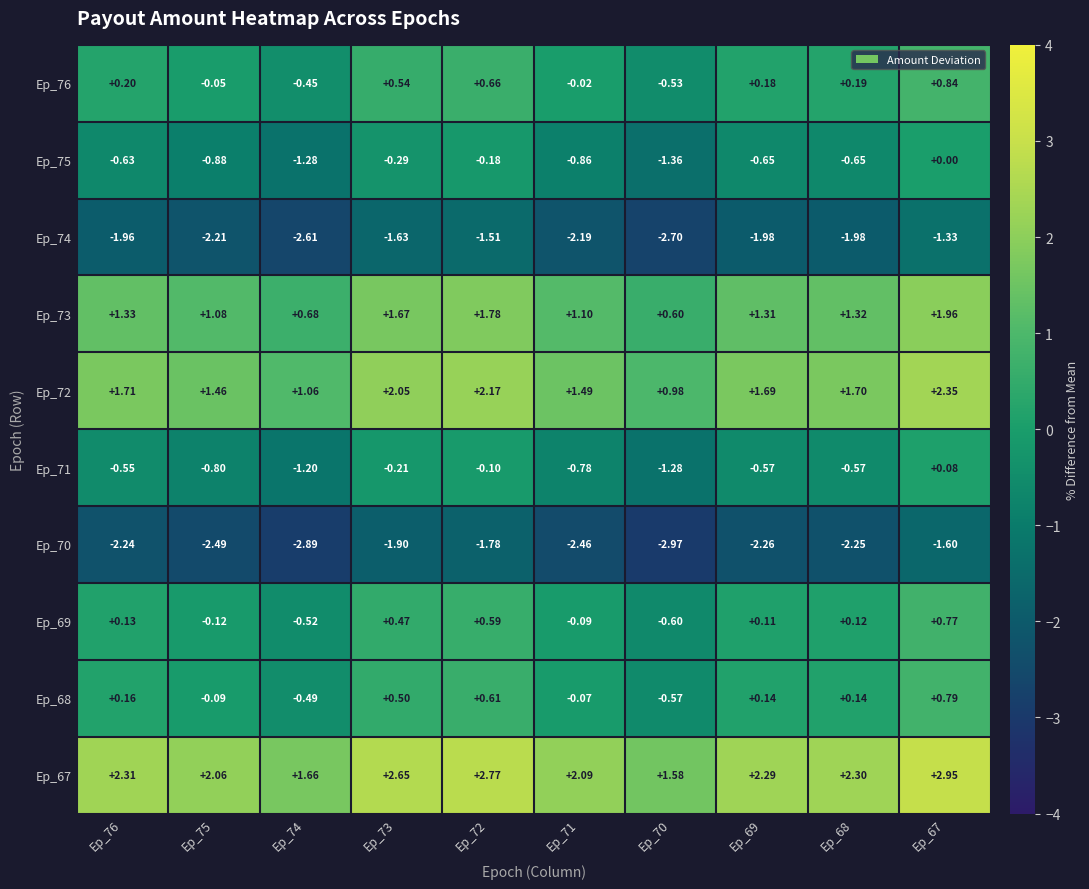

How many data points does each series have?

10